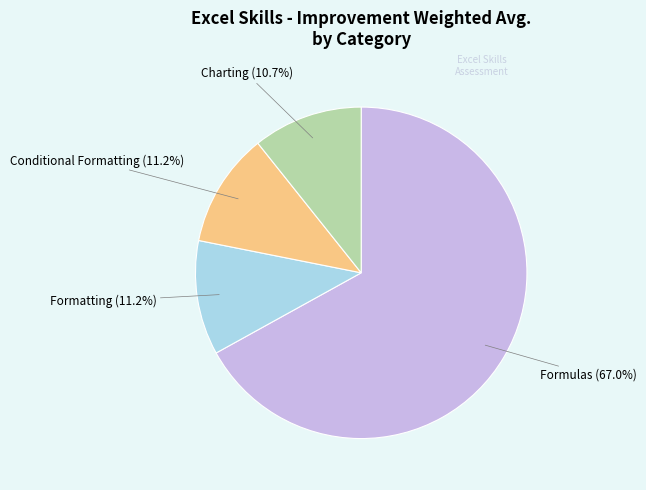

Which category has the biggest portion of the pie?

Formulas (67.0%)